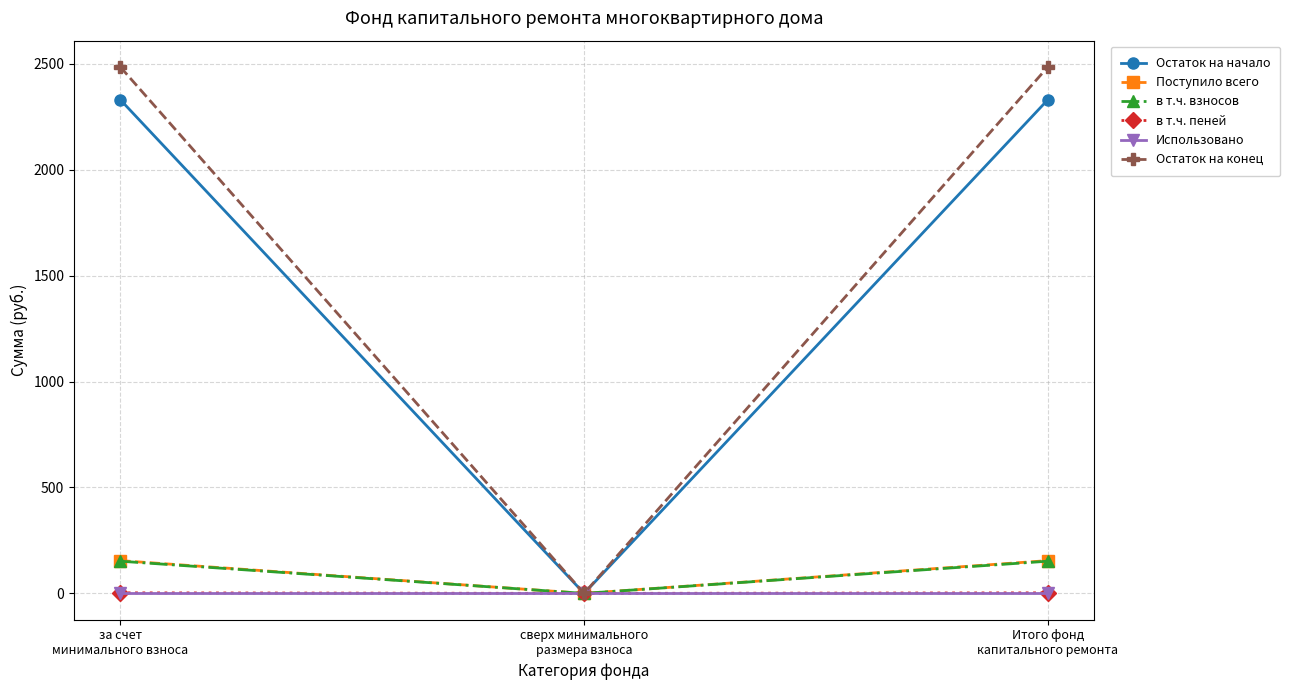

Which series has the largest range (max minus min)?

Остаток на конец